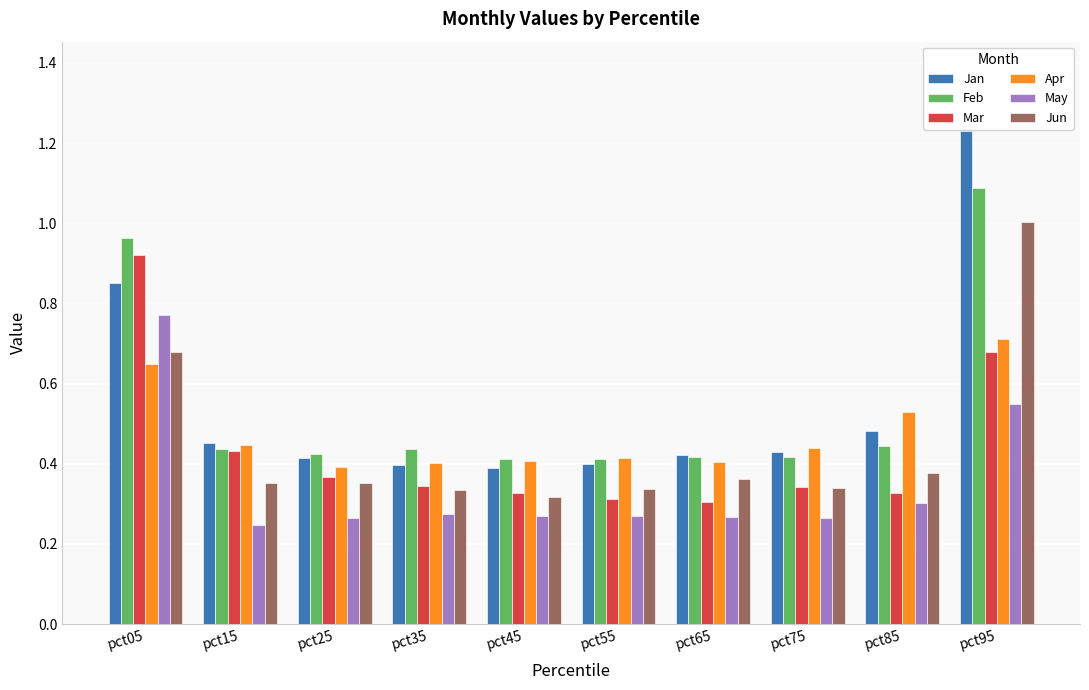

Which series has the largest range (max minus min)?

Jan